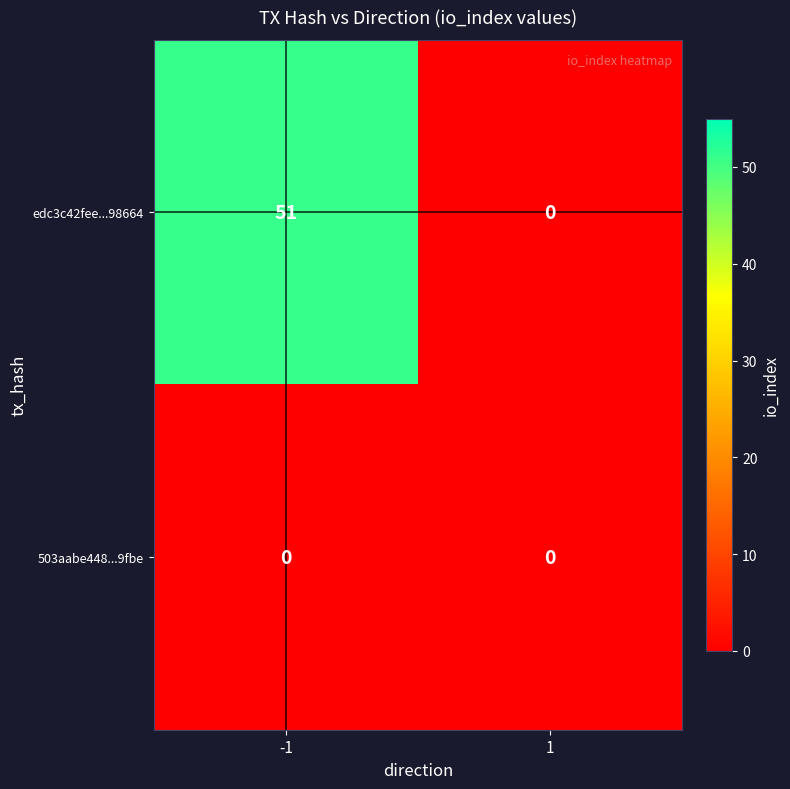

Rank the series by their maximum value, from highest to lowest.

edc3c42fee...98664, 503aabe448...9fbe